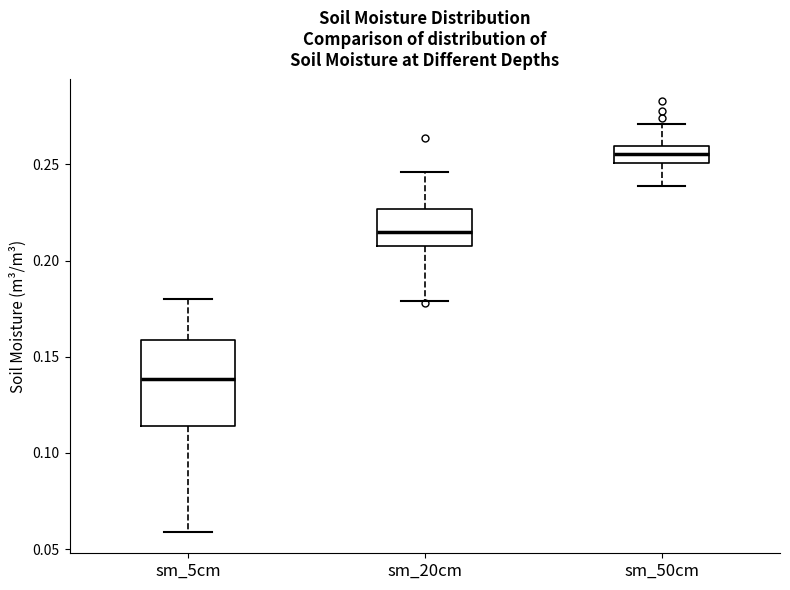

Reading left to right, transcribe this box plot: for each box, give where its median line is, the range the box spans, and where its two whiskers end, as read against the y-axis. The values are not printed on the chart, so give them approximately, as read against the axis.

sm_5cm: median 0.140, box 0.115 to 0.160, whiskers 0.060 to 0.180
sm_20cm: median 0.215, box 0.210 to 0.225, whiskers 0.180 to 0.245
sm_50cm: median 0.255, box 0.250 to 0.260, whiskers 0.240 to 0.270